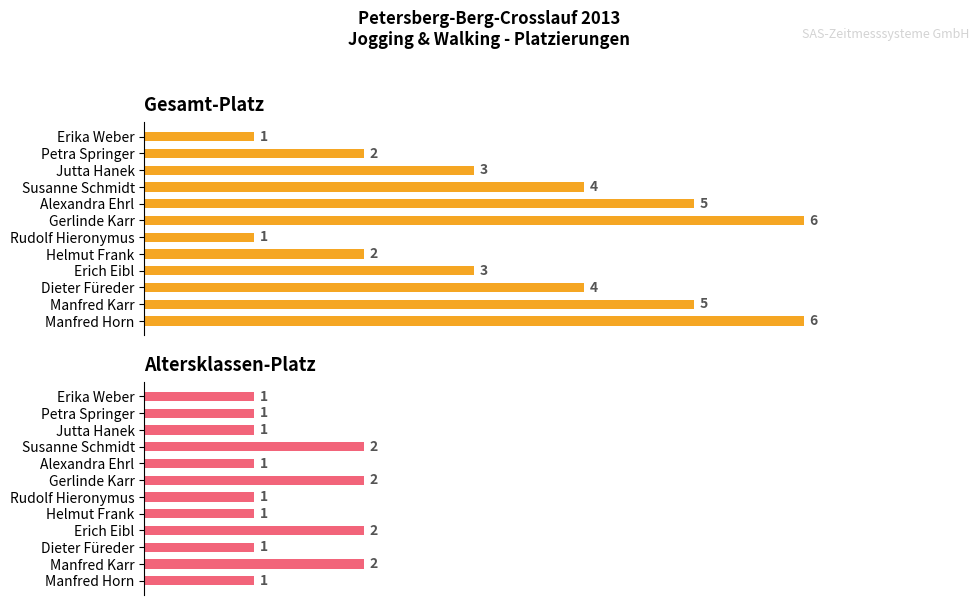

How many distinct data groups are displayed?

2